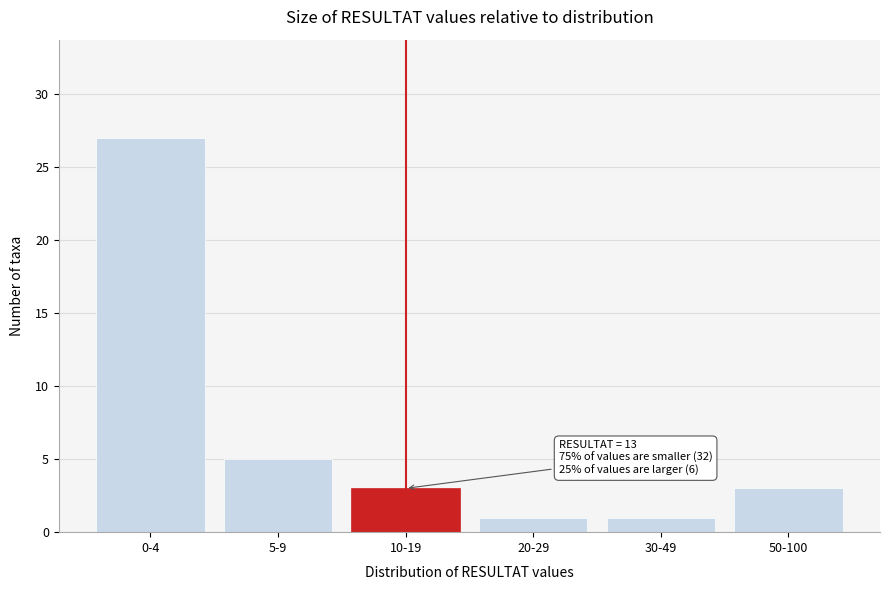

Reading left to right, list all the values displayed in this chart.

27	5	3	1	1	3